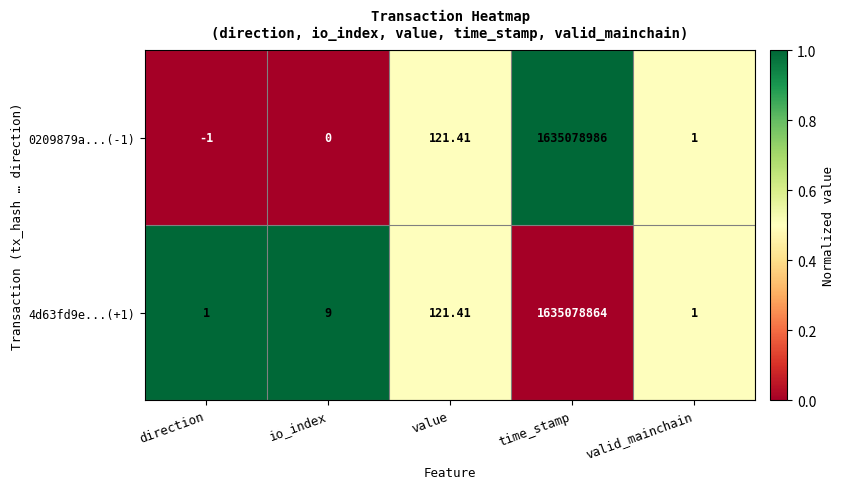

At which label is 0209879a...(-1) closest to 817539492?

value